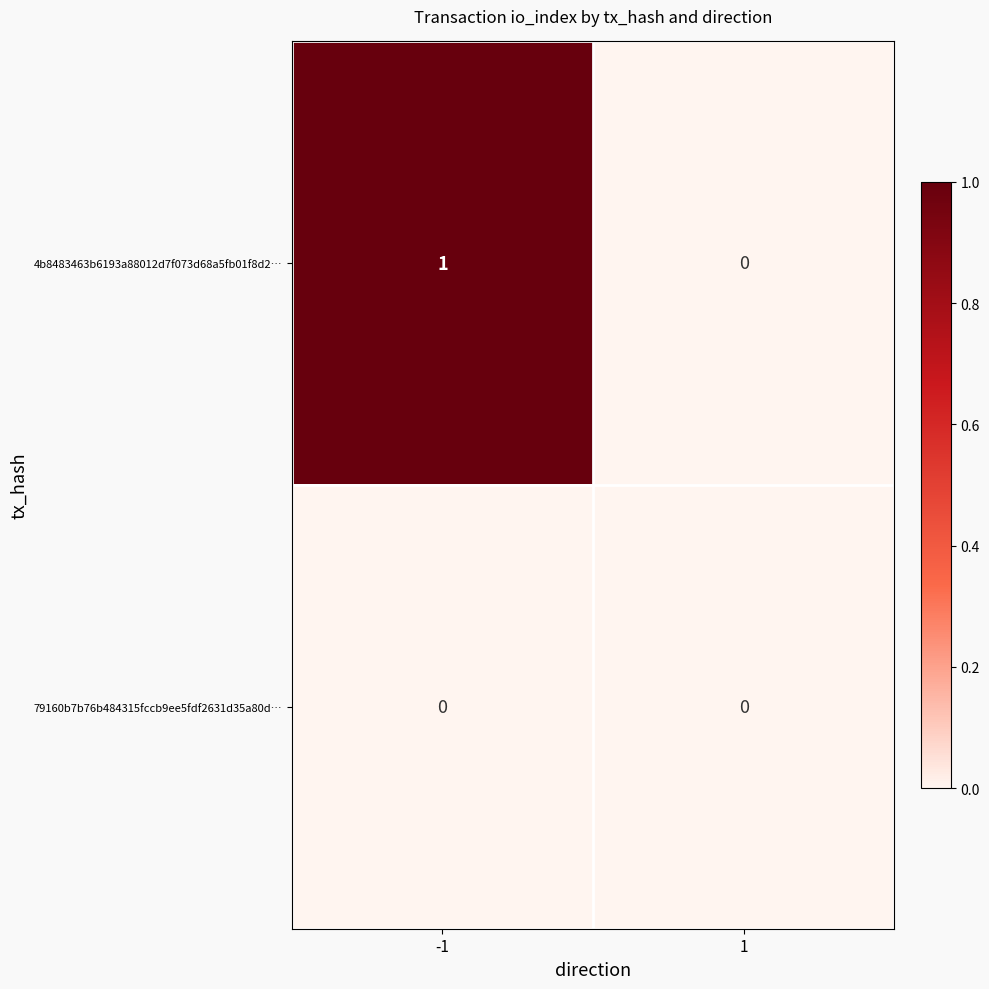

At -1, list the series in order from largest to smallest.

4b8483463b6193a88012d7f073d68a5fb01f8d2…, 79160b7b76b484315fccb9ee5fdf2631d35a80d…